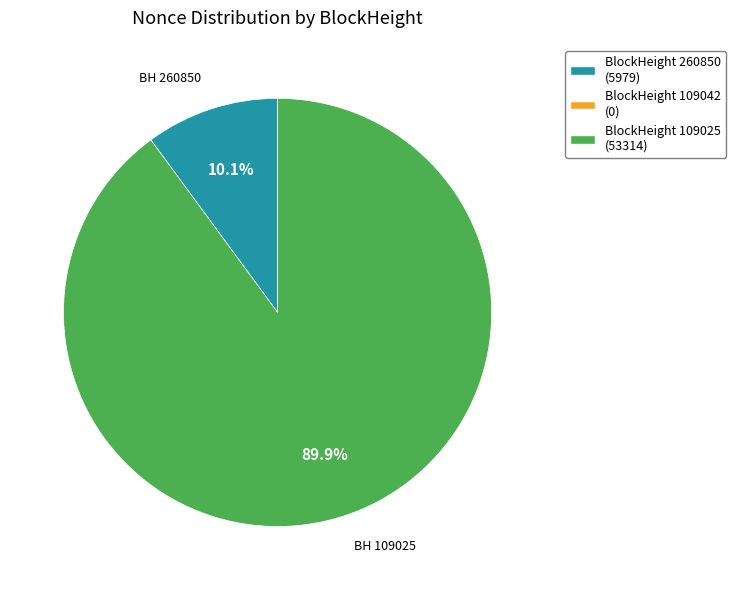

Does any single category account for the majority?

Yes